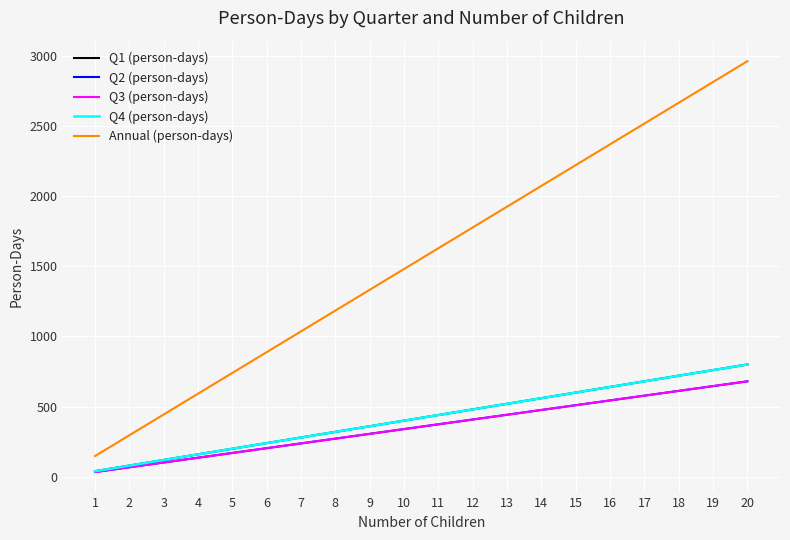

Which label corresponds to the largest value in the chart?

20